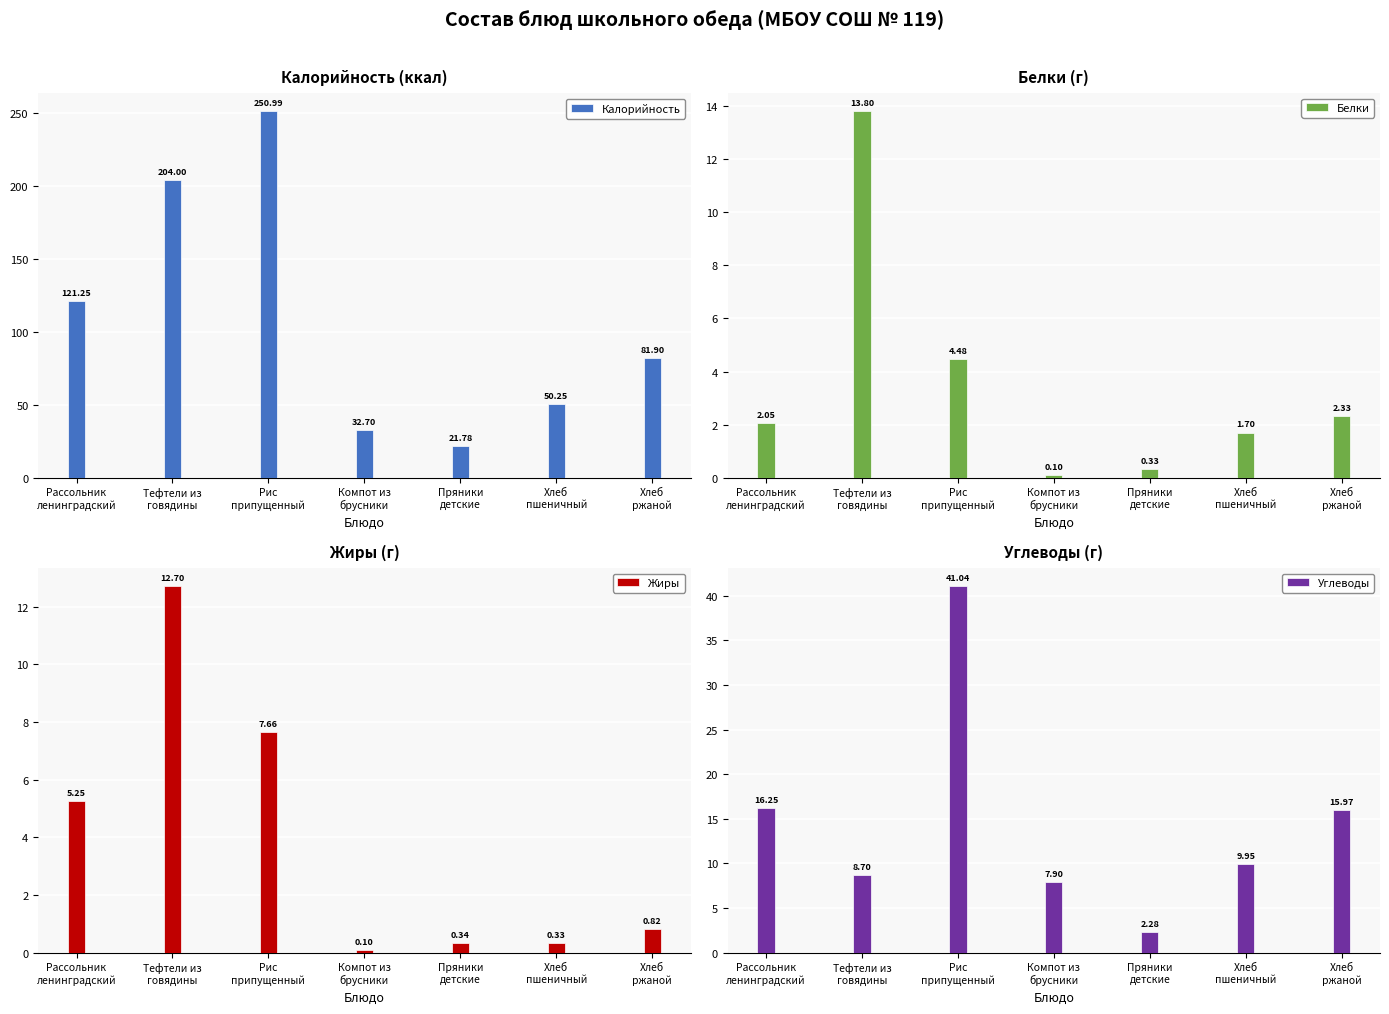

What is the label of the 7th bar from the right?

Рассольник
ленинградский